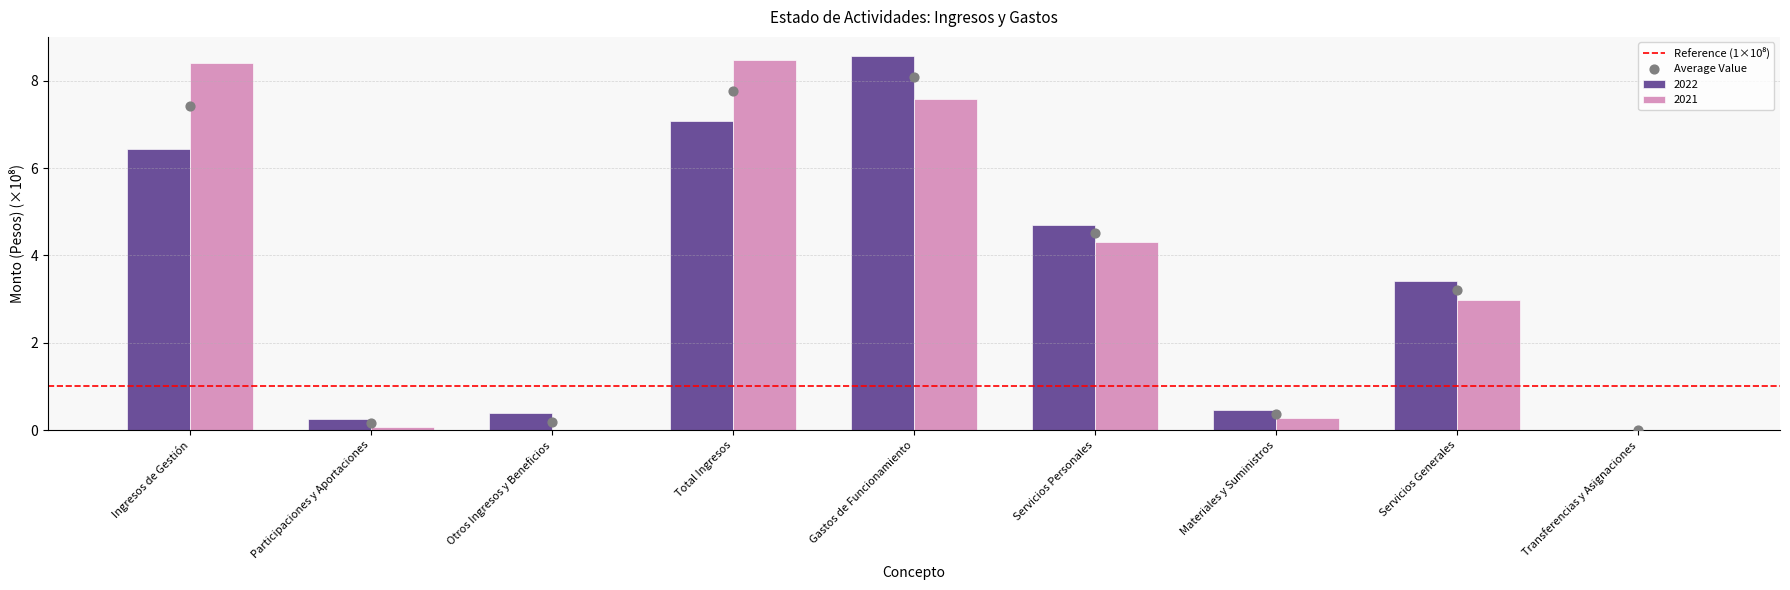

At which category is the sum across all series the highest?

Gastos de Funcionamiento